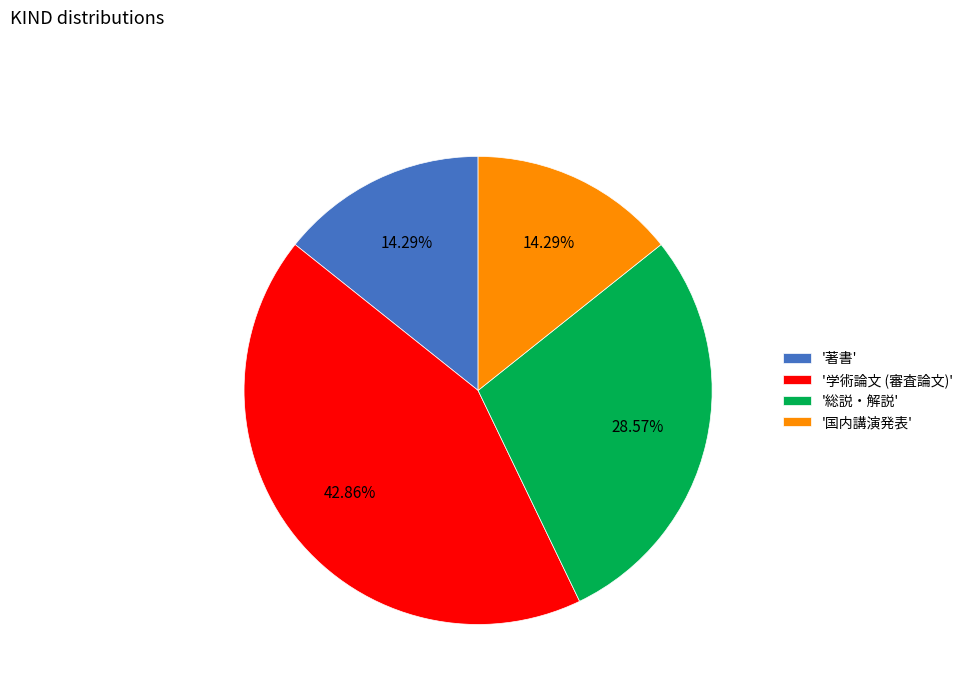

Do '総説・解説' and '著書' together represent more than half of the pie?

No